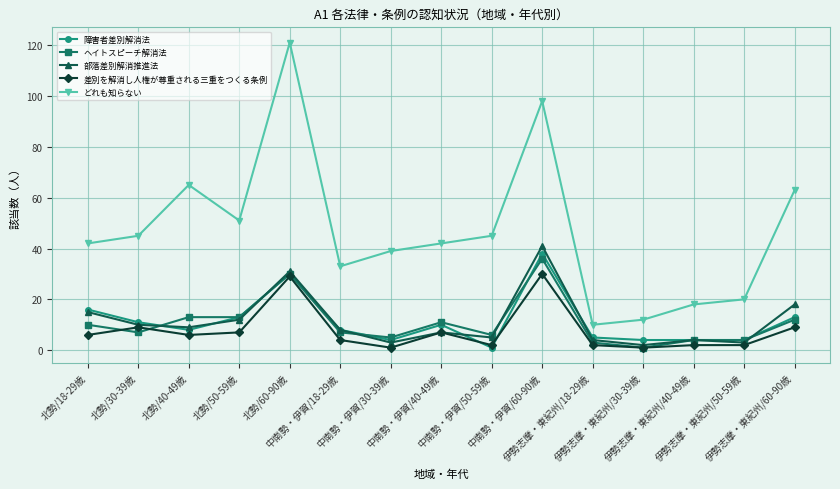

What is the maximum value for 差別を解消し人権が尊重される三重をつくる条例?

30